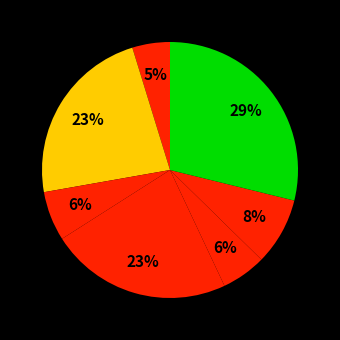

How many segments does this pie chart have?

7